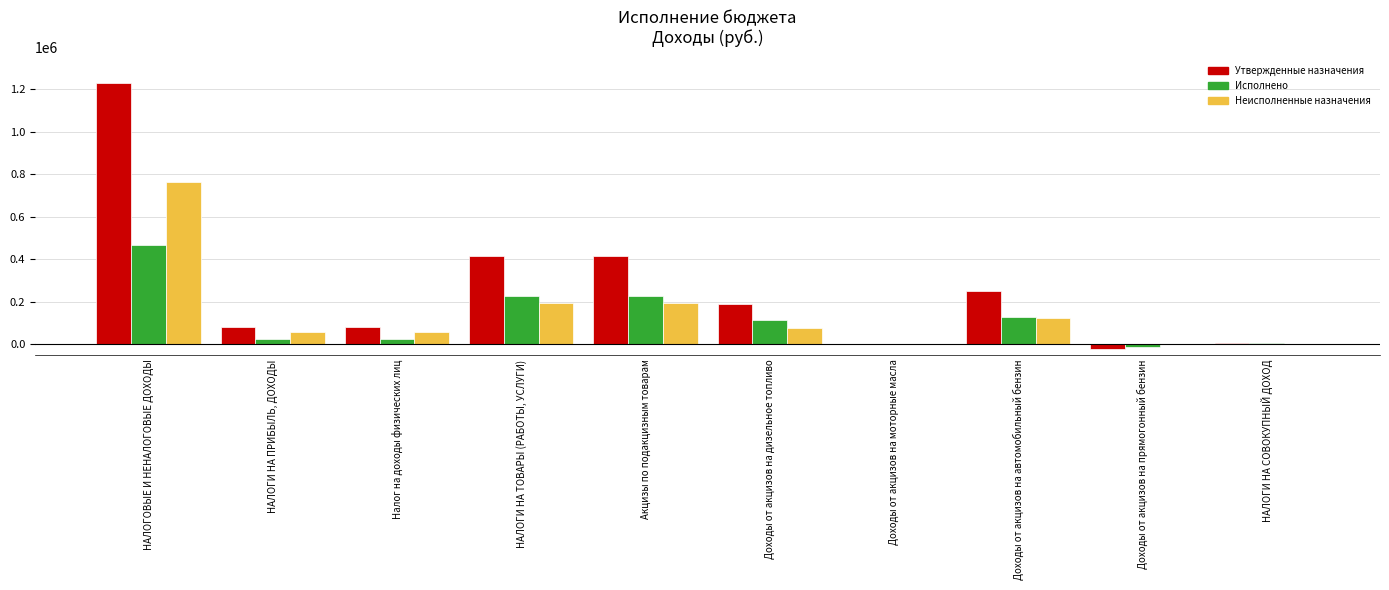

Which series has the widest spread of values?

Утвержденные назначения